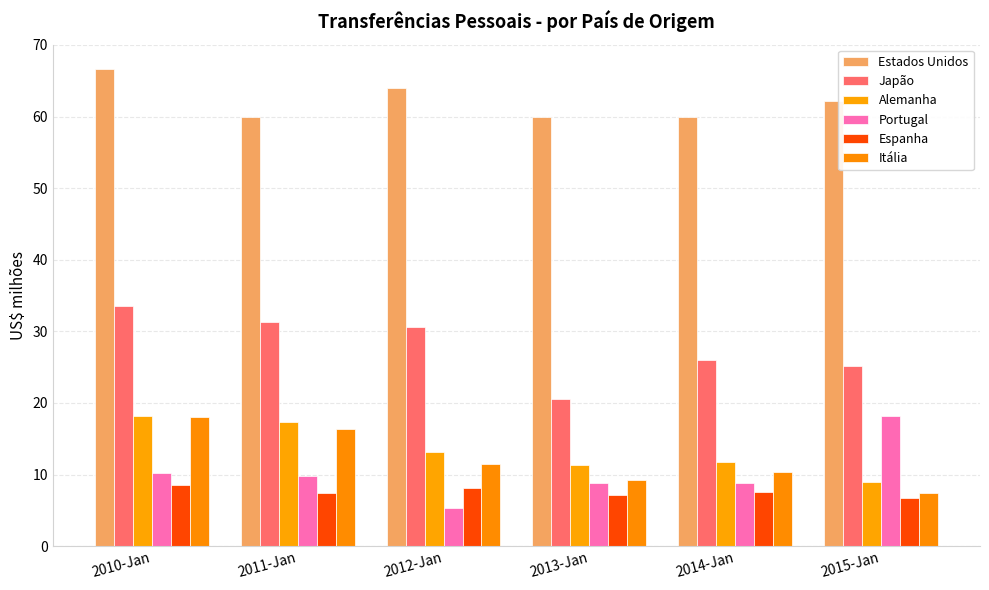

The value of Alemanha at 2011-Jan is 17.4. True or false?

True